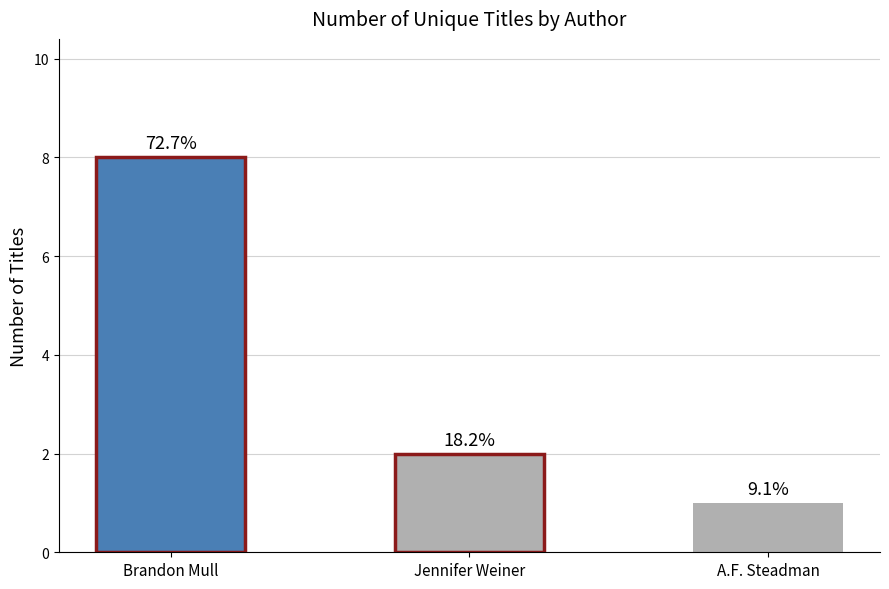

What is the label of the 2nd bar from the right?

Jennifer Weiner